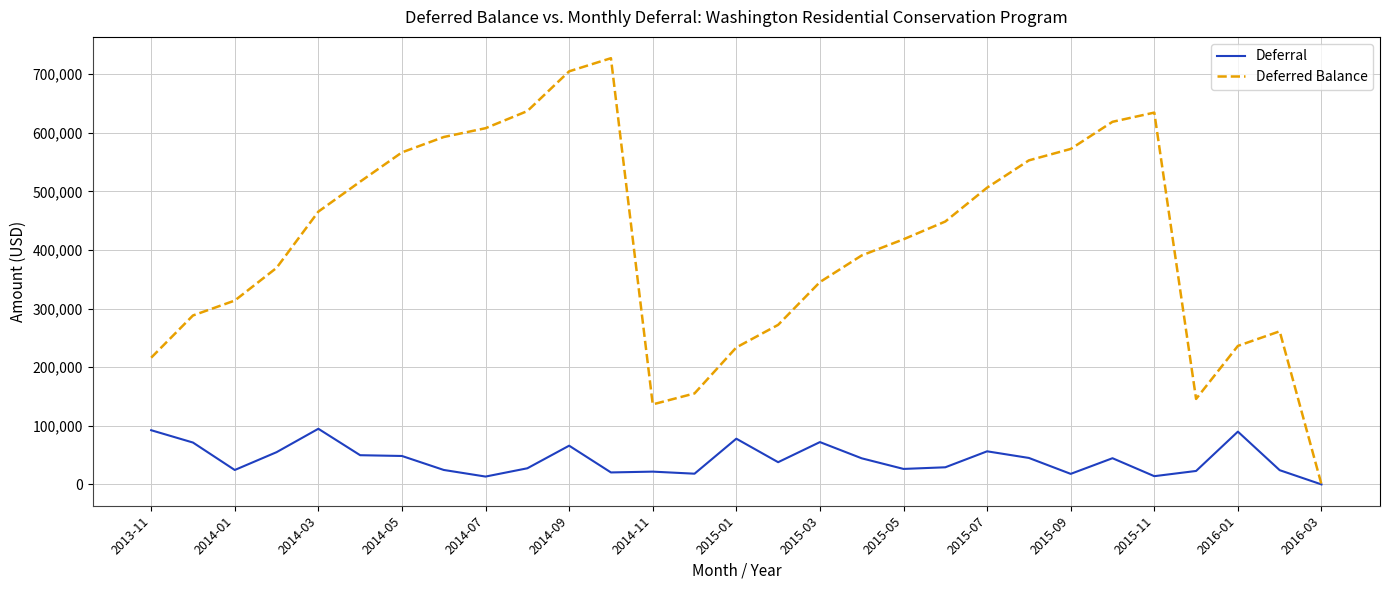

Count the number of data series in this chart.

2